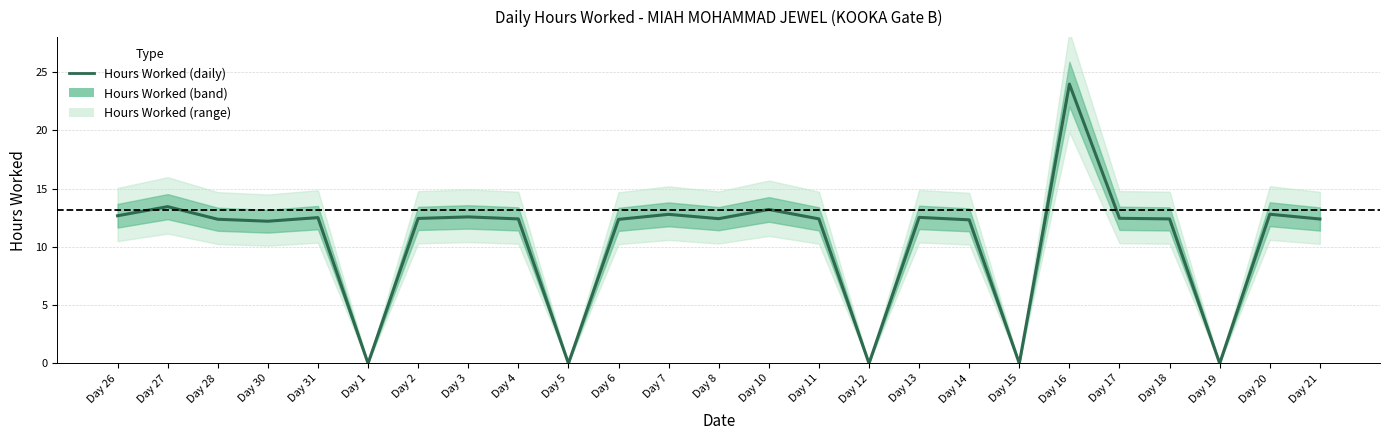

At which label is the value closest to 11?

Day 30